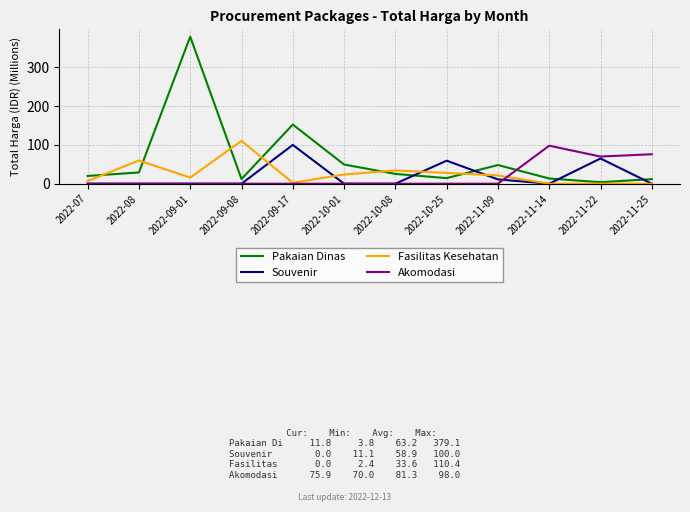

Is it true that Fasilitas Kesehatan equals 34.1 at 2022-10-08?

True